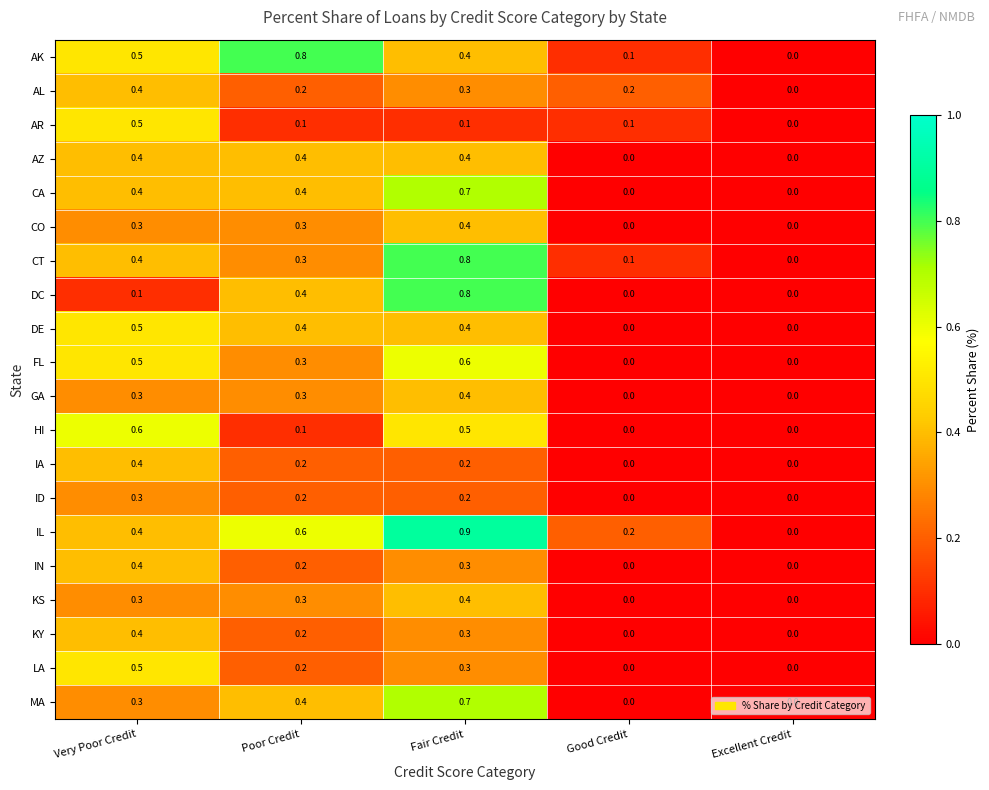

What is the maximum value shown in the chart?

0.9